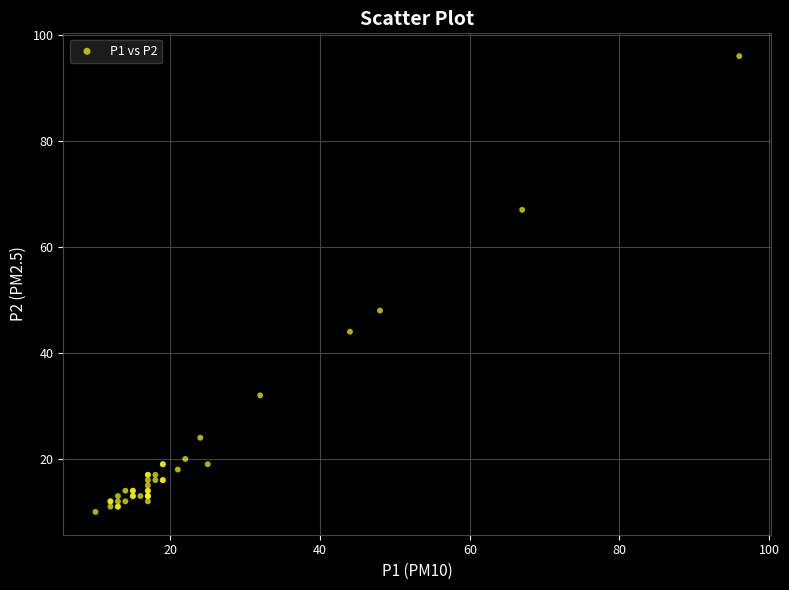

What Y value in the scatter plot is closest to 53?

48